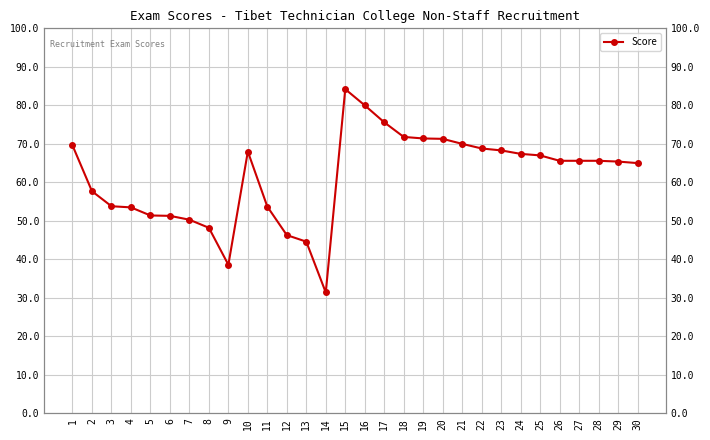

Approximately how many times larger is the value at 15 compared to 2?

1.5